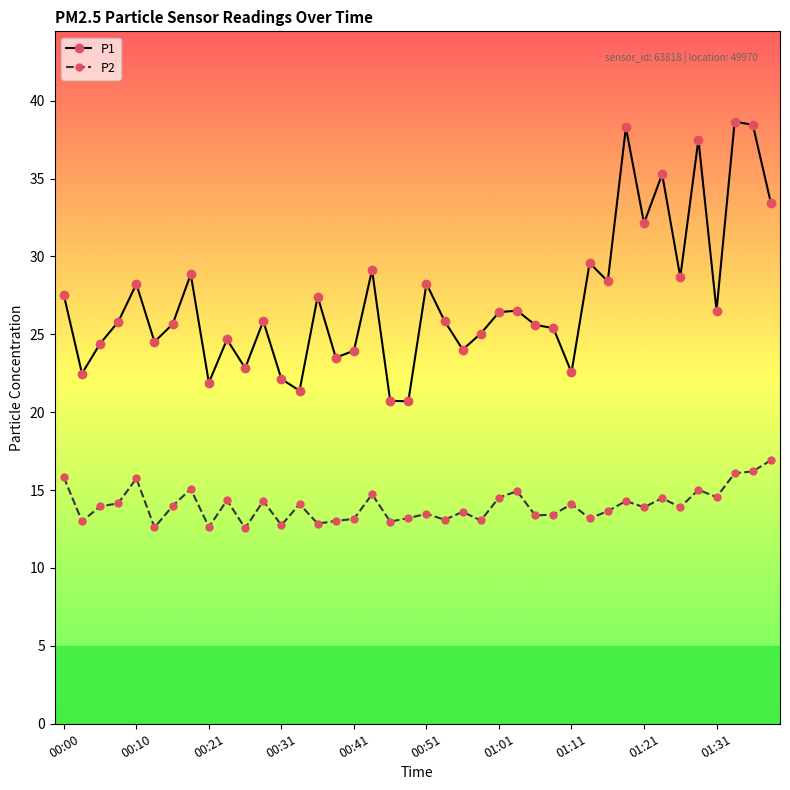

Which series has the largest total across all categories?

P1